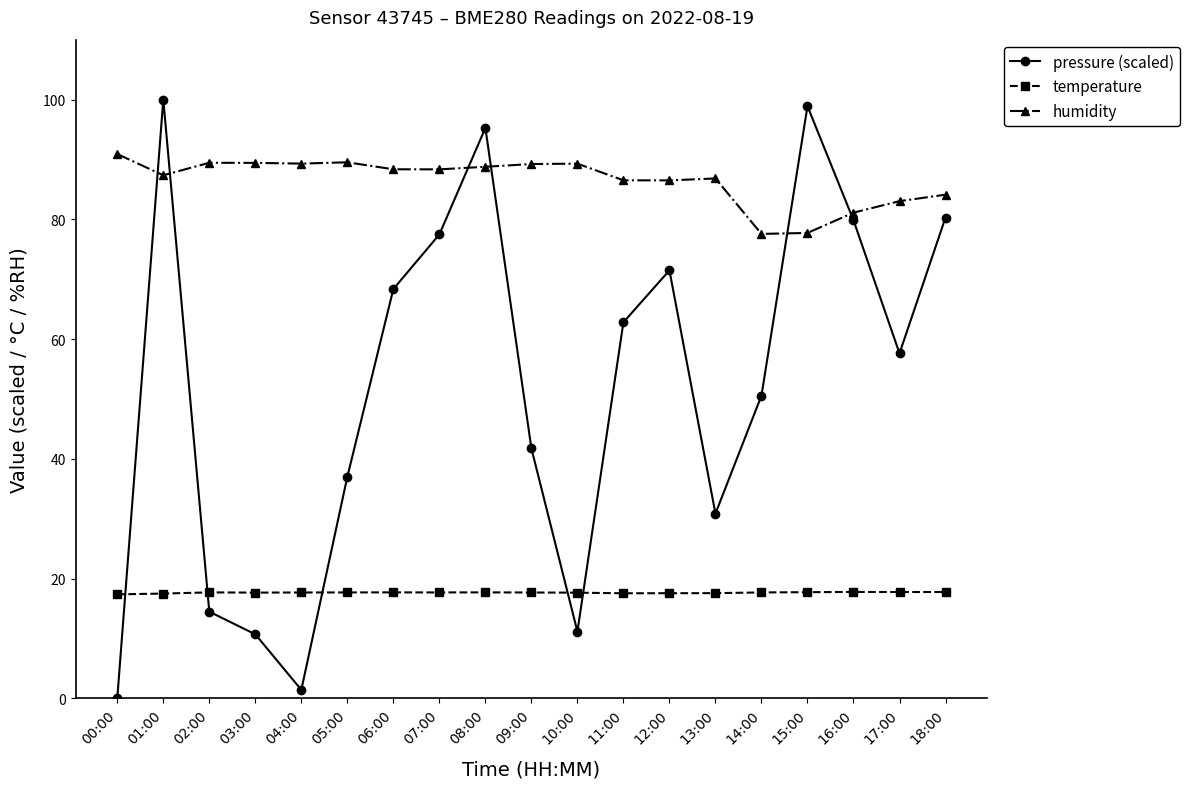

Rank the series at 14:00 from highest to lowest value.

humidity, pressure (scaled), temperature